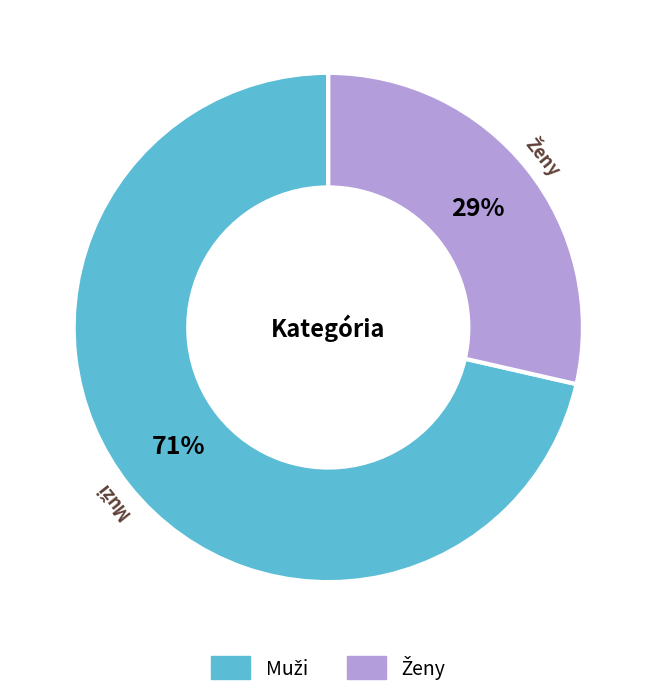

To the nearest percent, what is the average slice percentage?

50%